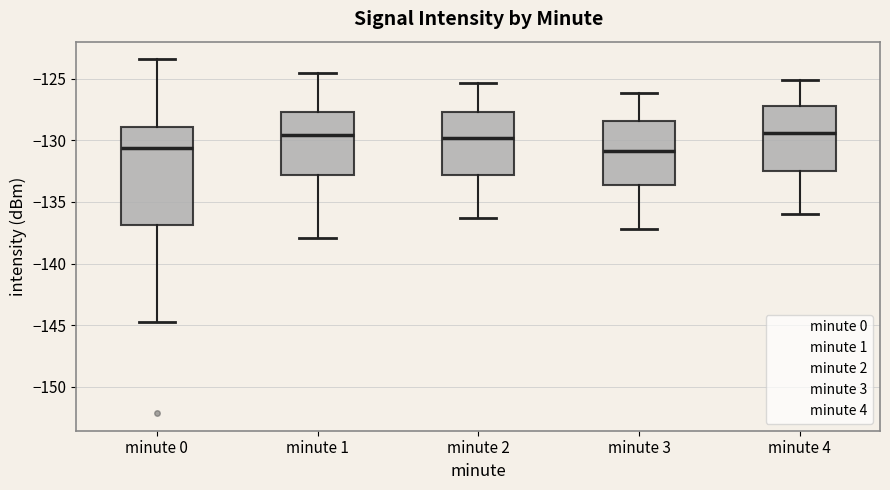

Where does the upper whisker of the box for minute 1 end on the y-axis? The values are not printed on the chart, so give them approximately, as read against the axis.

-124.5